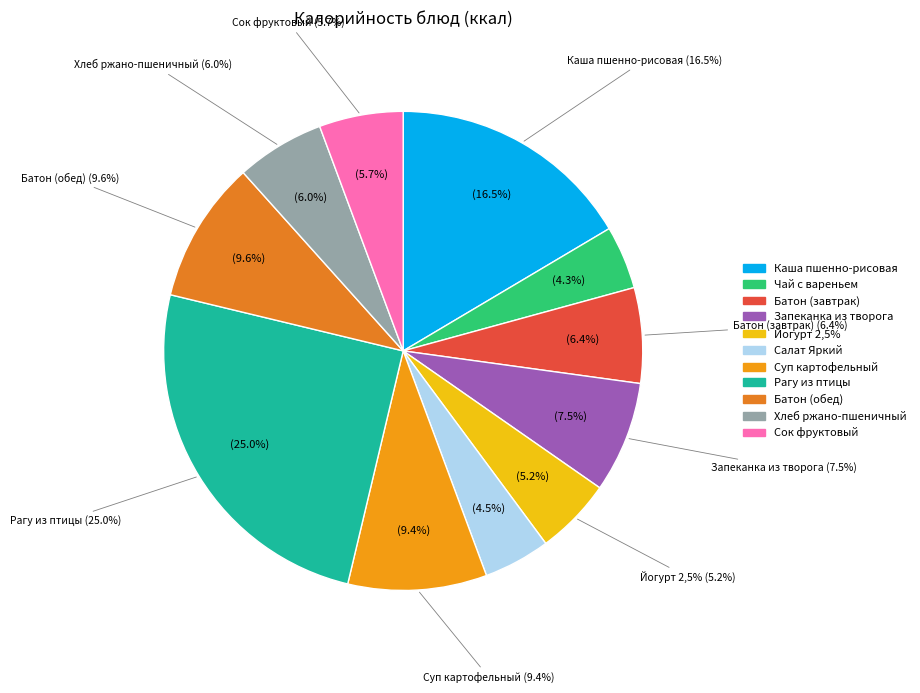

To the nearest percent, what is the difference between the largest and smallest slice percentages?

21%